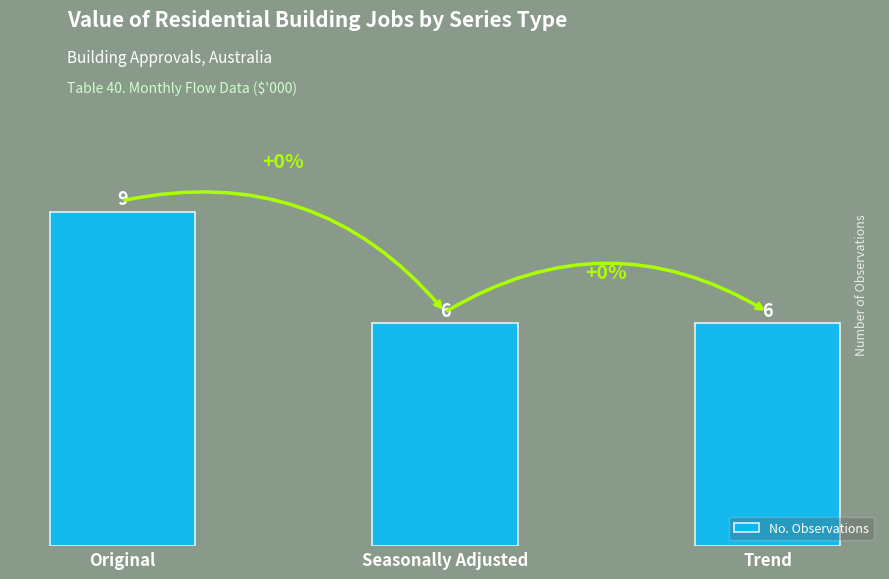

Are the bars horizontal?

No